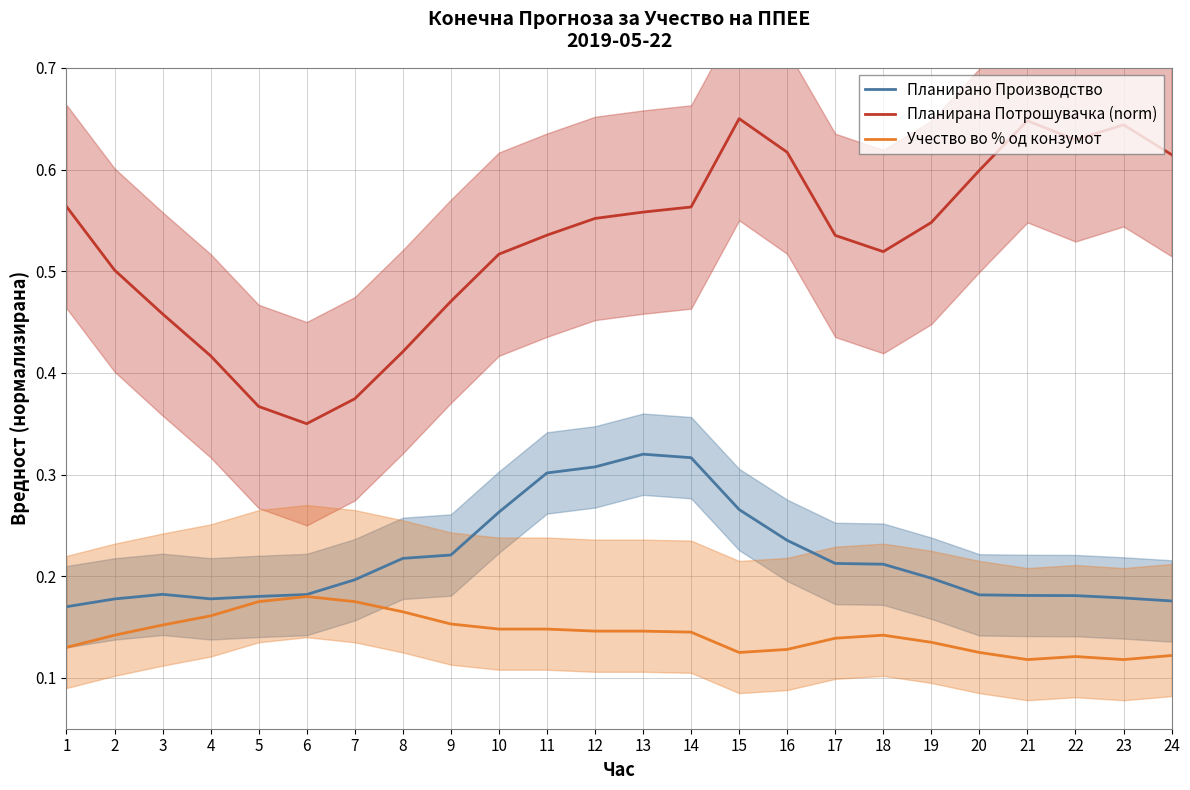

Count the Планирано Производство values in the range 0 to 1.

24